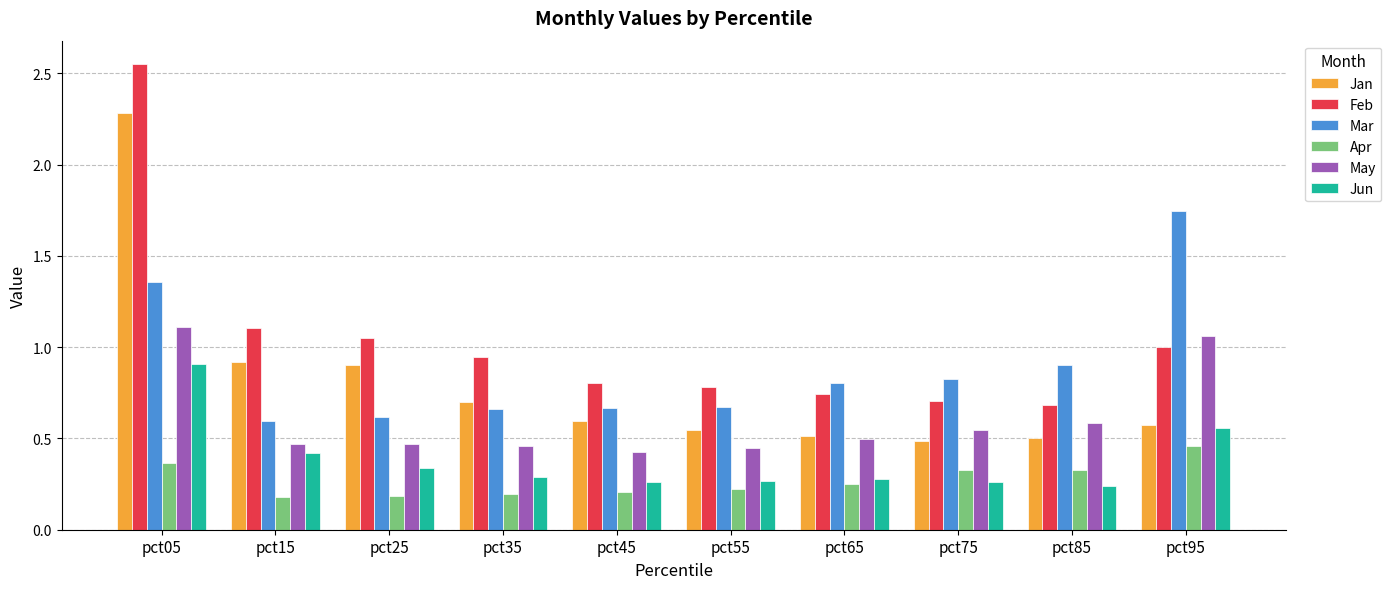

What is the maximum value for Jan?

2.3